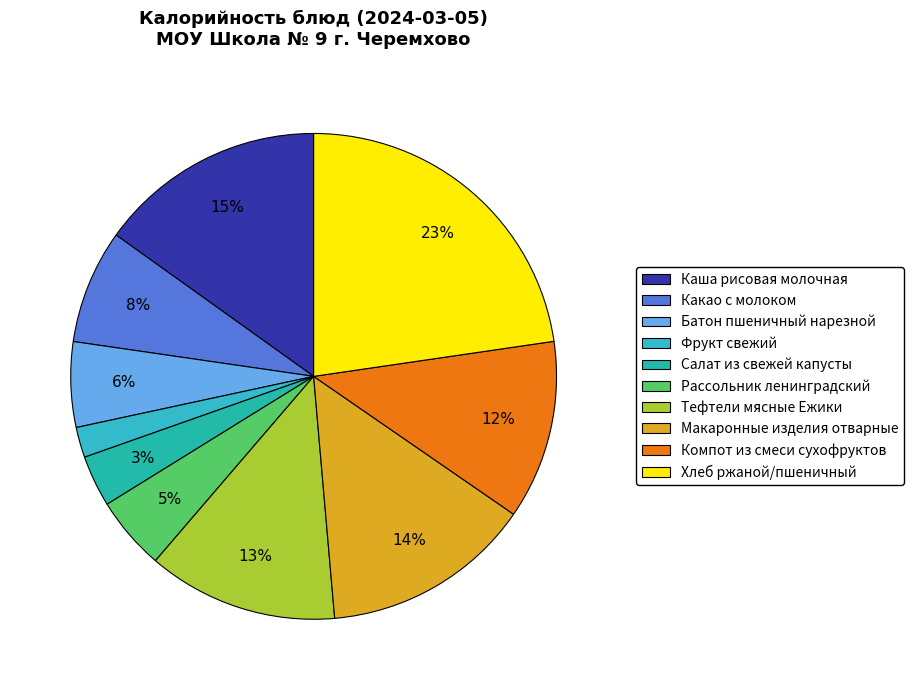

True or false: Батон пшеничный нарезной accounts for 1% of the total.

False